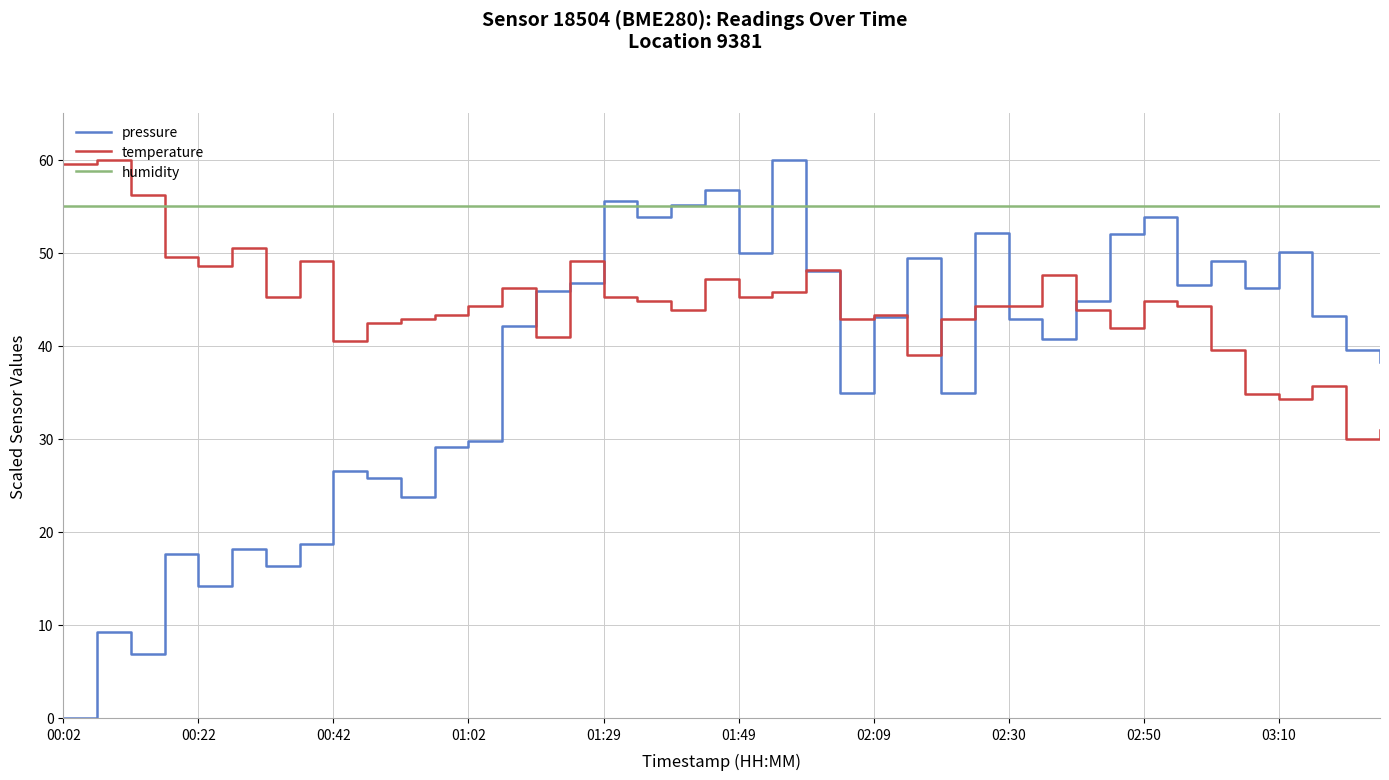

What is the sum of all temperature values?

1772.4